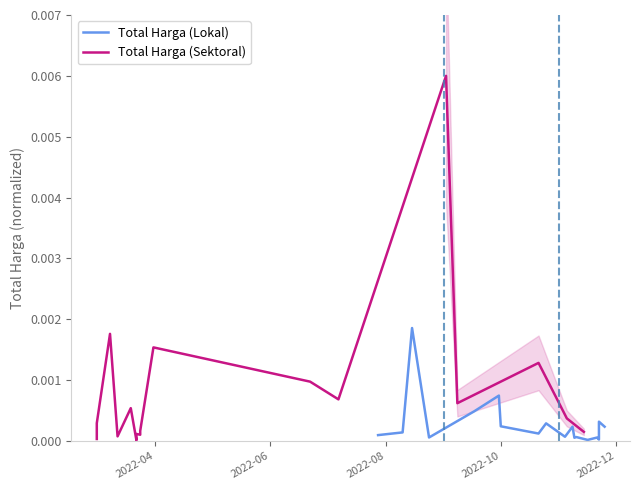

How many categories are shown in the chart?

18